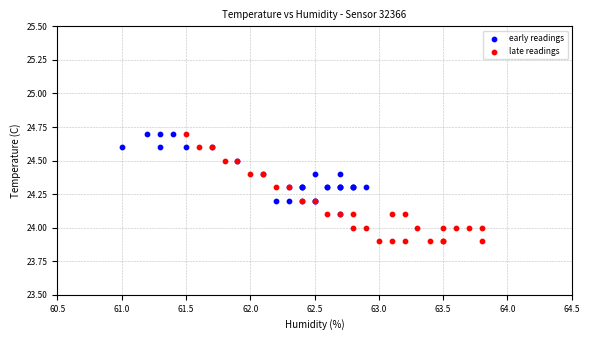

Which series has the largest Y range (max minus min)?

late readings